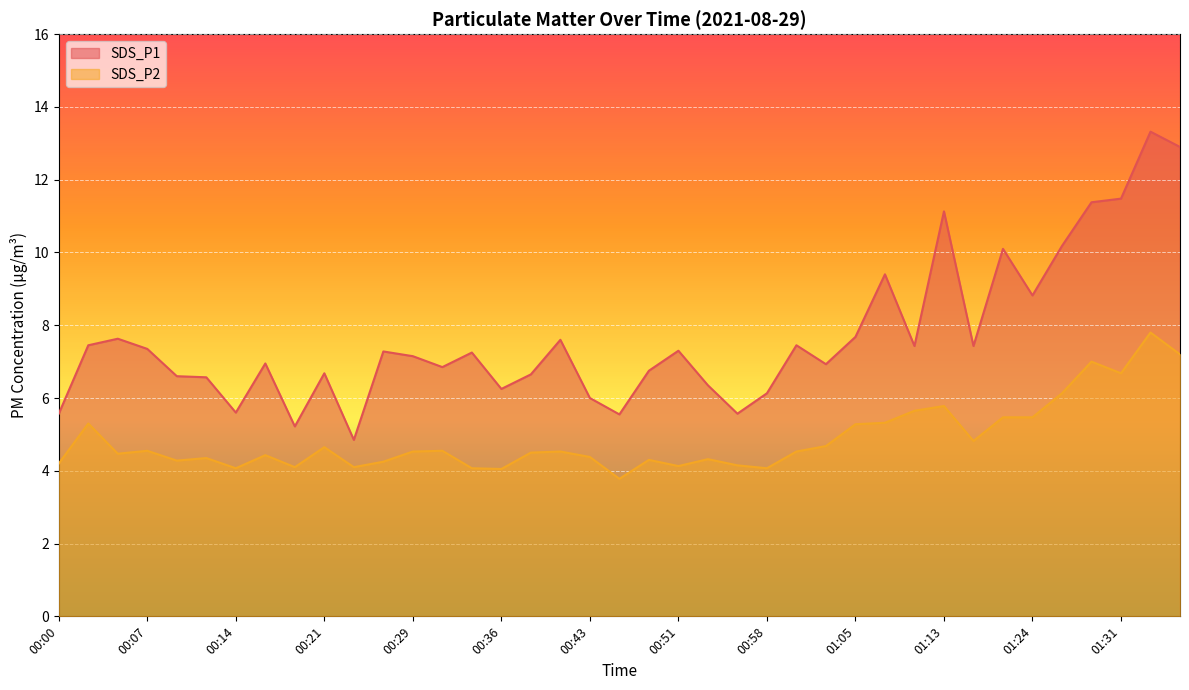

Reading right to left, extract all data points from this chart.

SDS_P1: 01:36=12.9	01:34=13.3	01:31=11.5	01:29=11.4	01:26=10.2	01:24=8.8	01:21=10.1	01:16=7.4	01:13=11.1	01:10=7.4	01:08=9.4	01:05=7.7	01:03=6.9	01:00=7.5	00:58=6.1	00:55=5.6	00:53=6.3	00:51=7.3	00:48=6.8	00:46=5.5	00:43=6.0	00:41=7.6	00:38=6.7	00:36=6.2	00:34=7.2	00:31=6.8	00:29=7.2	00:26=7.3	00:24=4.8	00:21=6.7	00:19=5.2	00:17=7.0	00:14=5.6	00:12=6.6	00:09=6.6	00:07=7.3	00:04=7.6	00:02=7.5	00:00=5.6
SDS_P2: 01:36=7.2	01:34=7.8	01:31=6.7	01:29=7.0	01:26=6.1	01:24=5.5	01:21=5.5	01:16=4.8	01:13=5.8	01:10=5.7	01:08=5.3	01:05=5.3	01:03=4.7	01:00=4.5	00:58=4.1	00:55=4.2	00:53=4.3	00:51=4.1	00:48=4.3	00:46=3.8	00:43=4.4	00:41=4.5	00:38=4.5	00:36=4.0	00:34=4.1	00:31=4.5	00:29=4.5	00:26=4.2	00:24=4.1	00:21=4.7	00:19=4.1	00:17=4.4	00:14=4.1	00:12=4.3	00:09=4.3	00:07=4.5	00:04=4.5	00:02=5.3	00:00=4.2